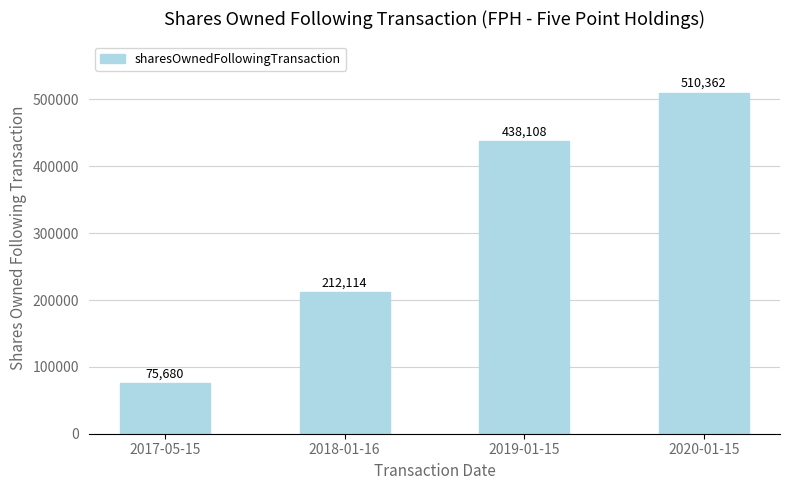

Does the chart contain any negative values?

No